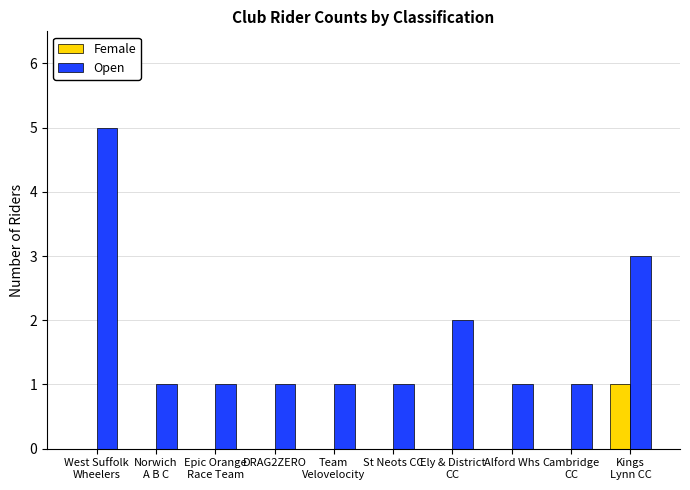

Which series has the largest total across all categories?

Open